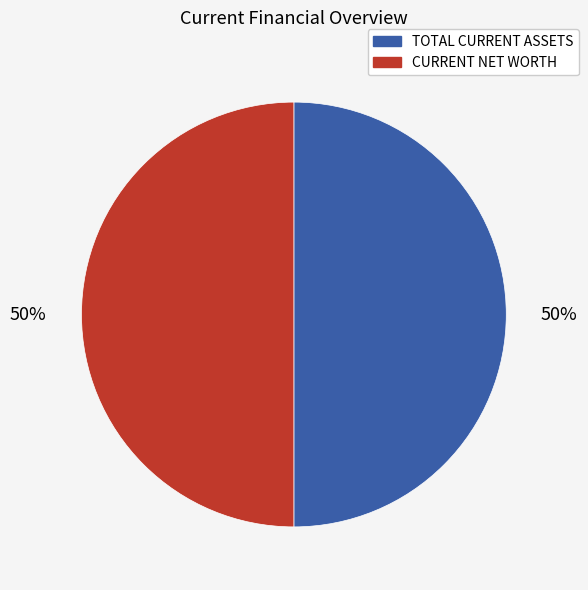

To the nearest percent, what is the difference between the largest and smallest slice percentages?

0%